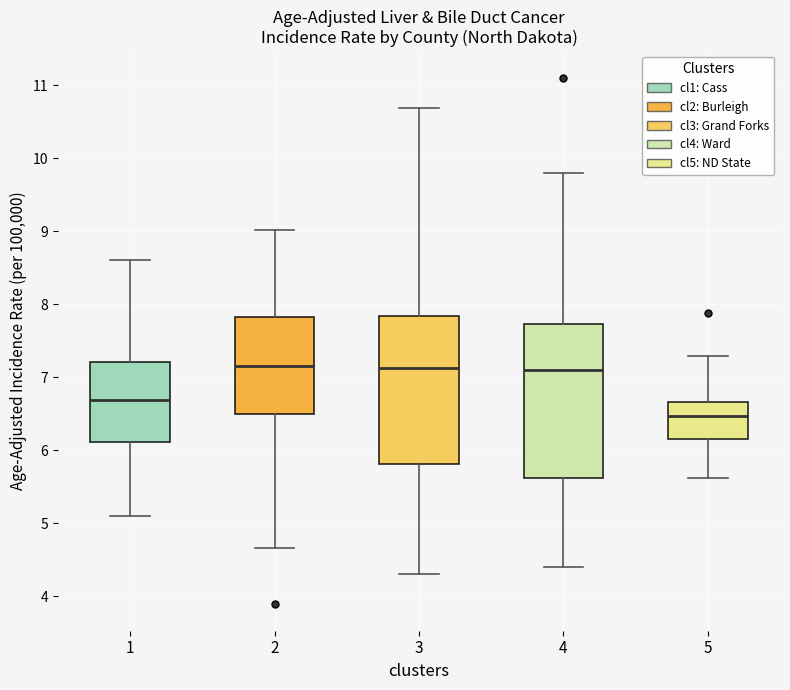

Where is the lower edge of the box at x = 5 on the y-axis? The values are not printed on the chart, so give them approximately, as read against the axis.

6.2